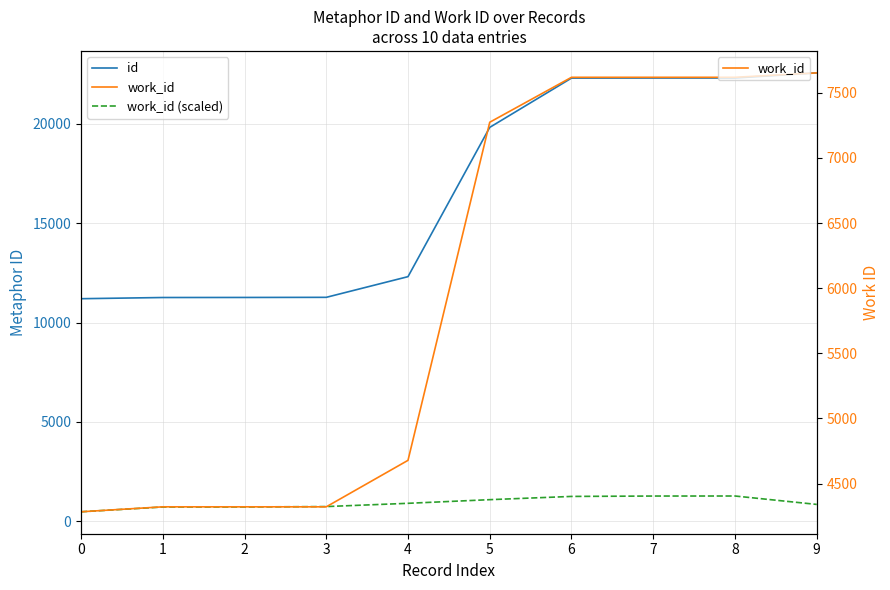

True or false: id and work_id intersect in this chart.

False